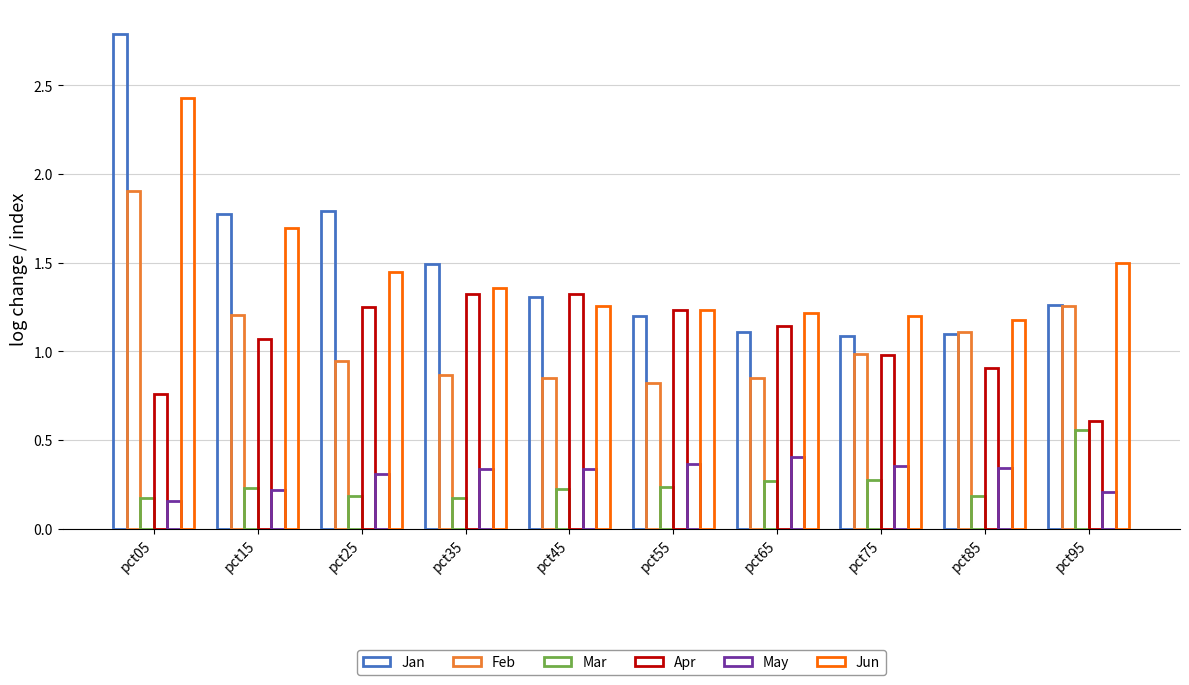

How many series are shown in this chart?

6